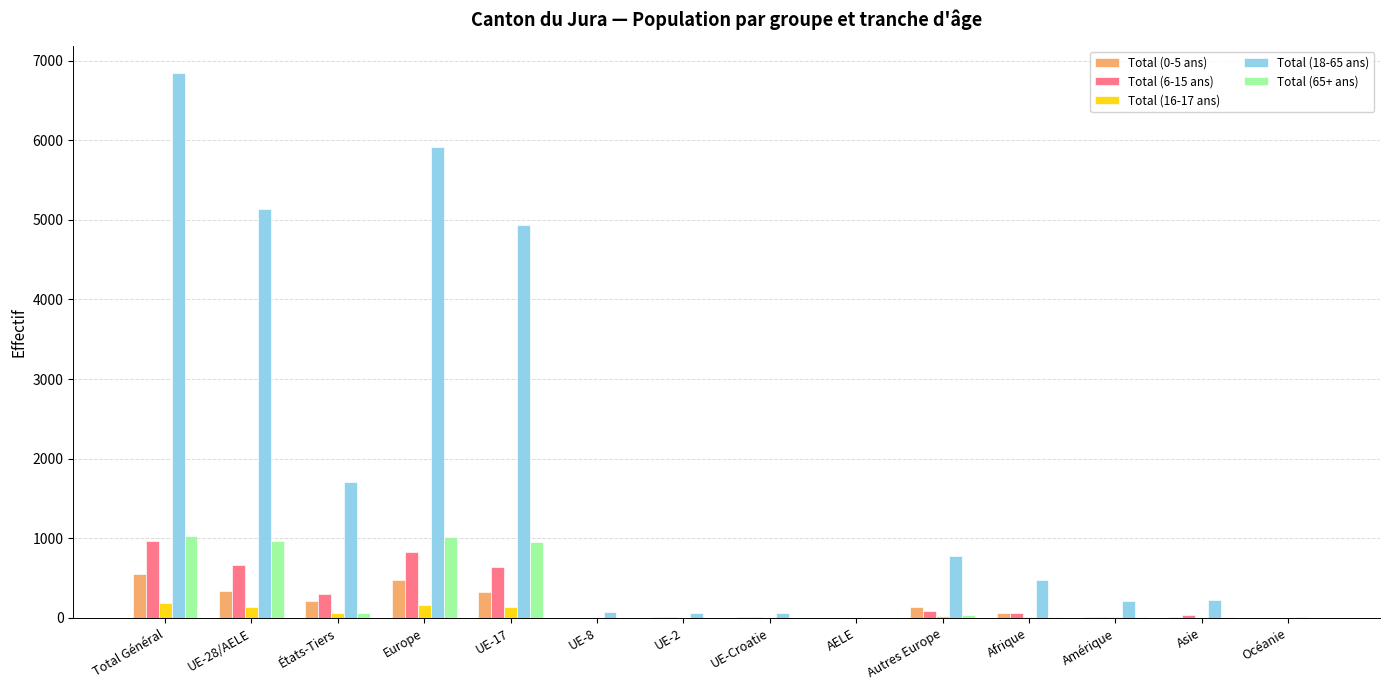

At which category is the sum across all series the highest?

Total Général